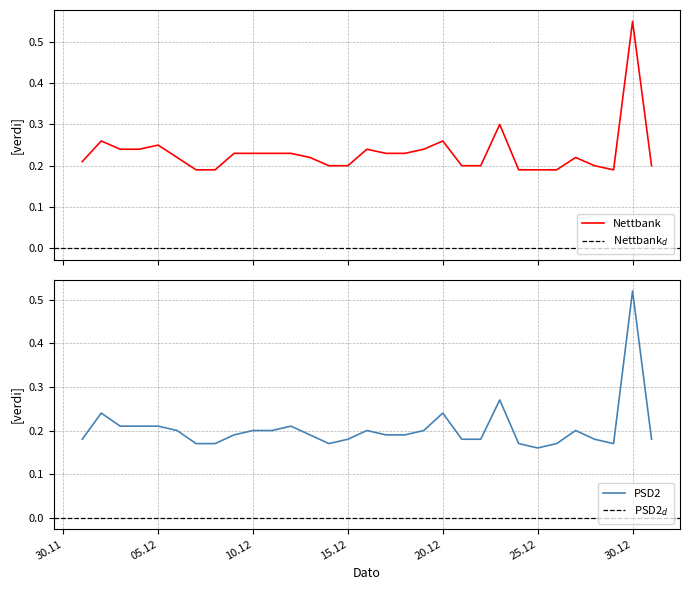

At which label does PSD2 reach its peak?

30.12